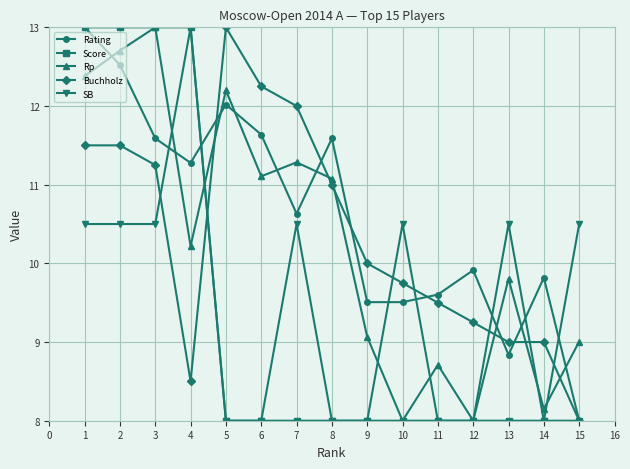

Where do Rp and Rating first cross each other?

1 and 2